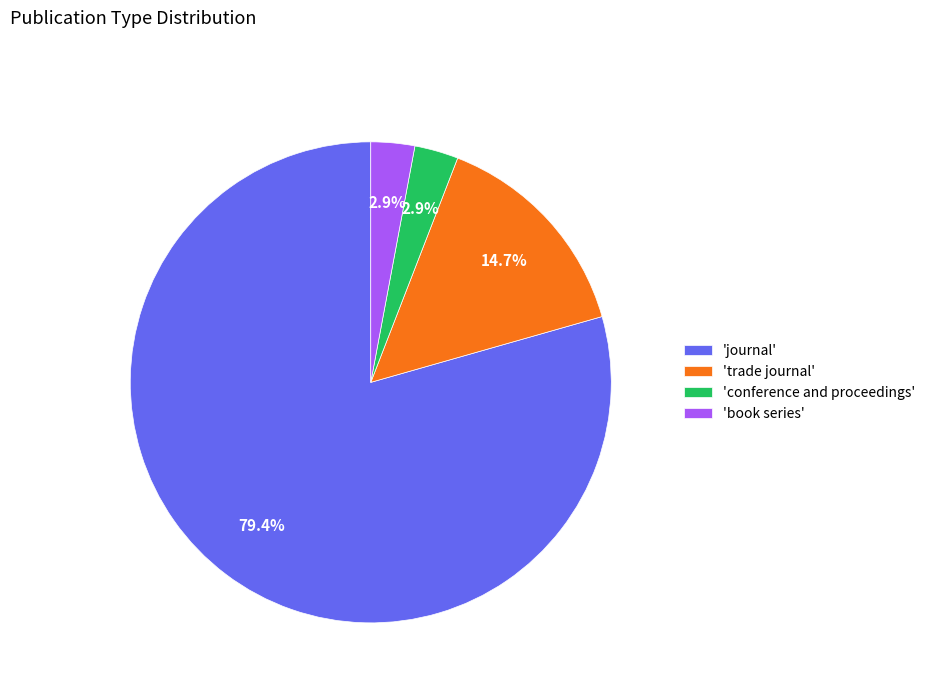

Does 'trade journal' represent more than half of the total?

No